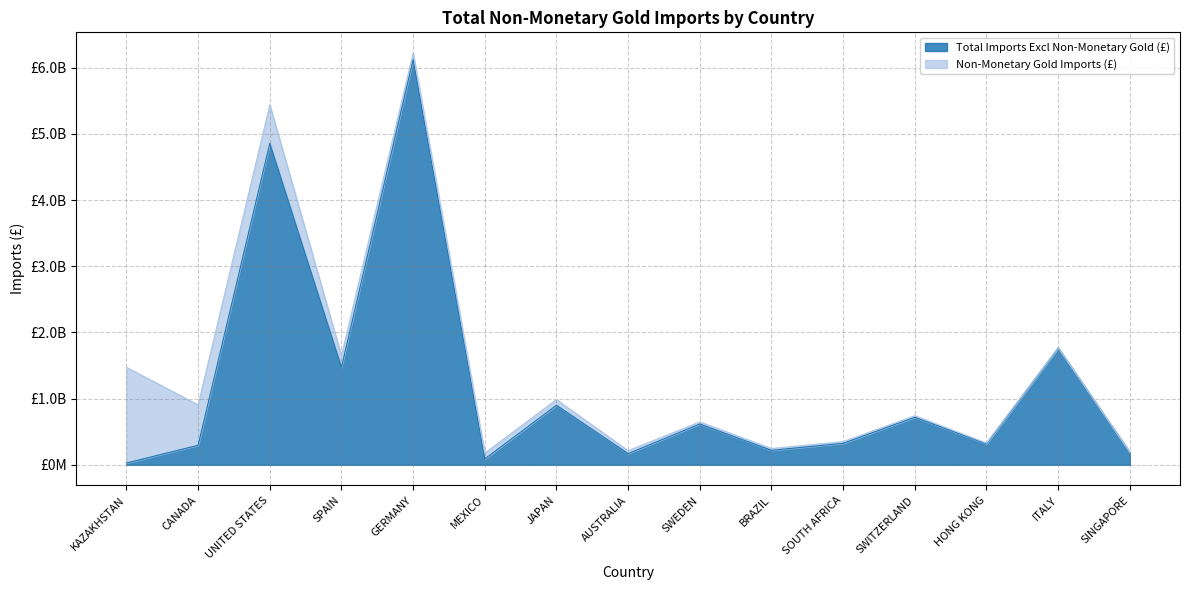

What is the difference between the maximum and second lowest values?

6035181559